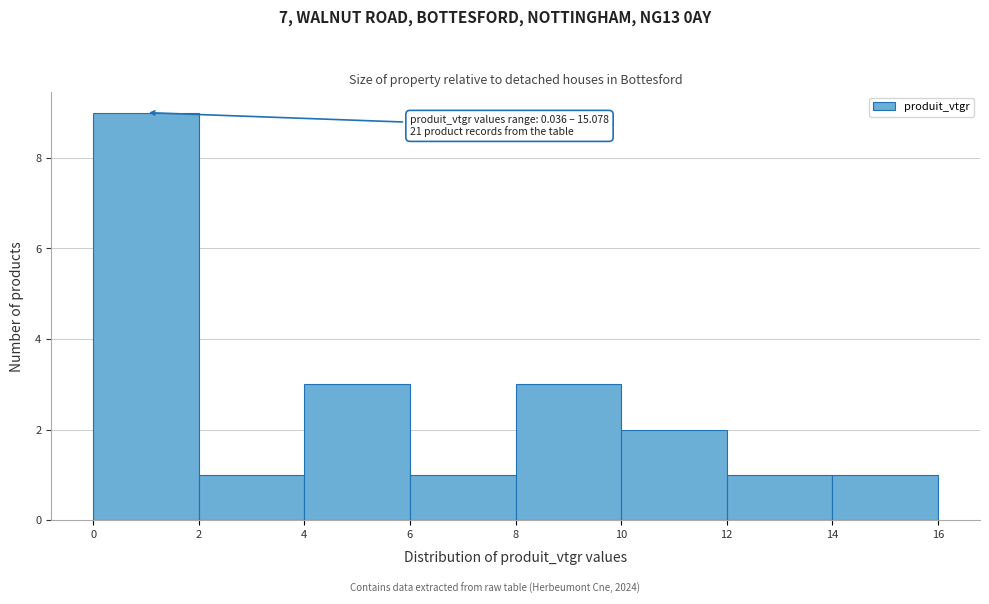

Which range on the x-axis has the tallest bar?

0 to 2